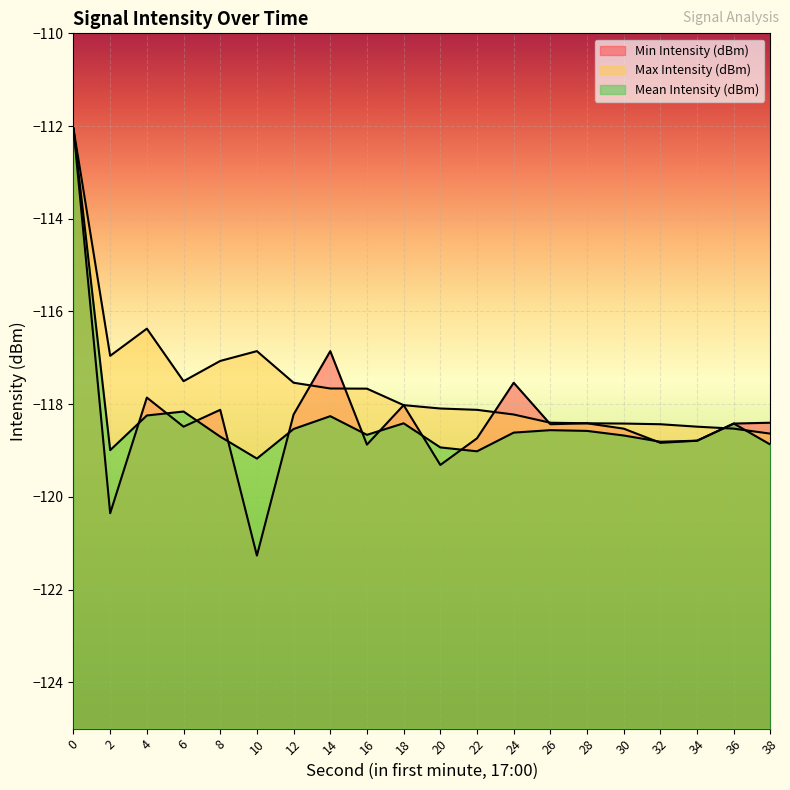

The Max Intensity (dBm) series shows -69.2 at 2. True or false?

False